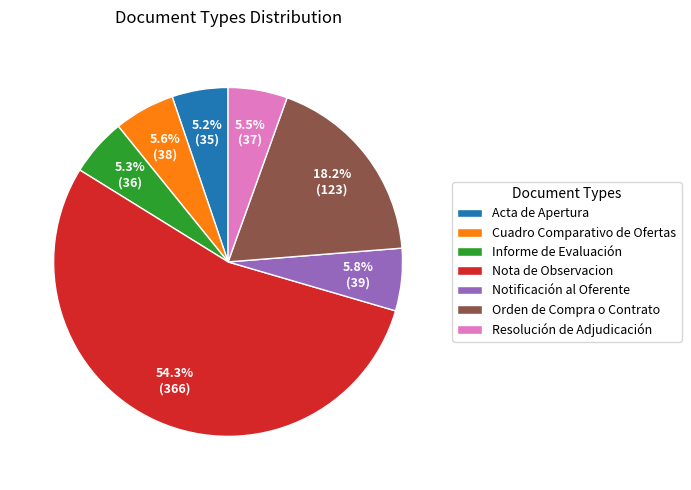

Is it true that Informe de Evaluación is 13% of the pie?

False